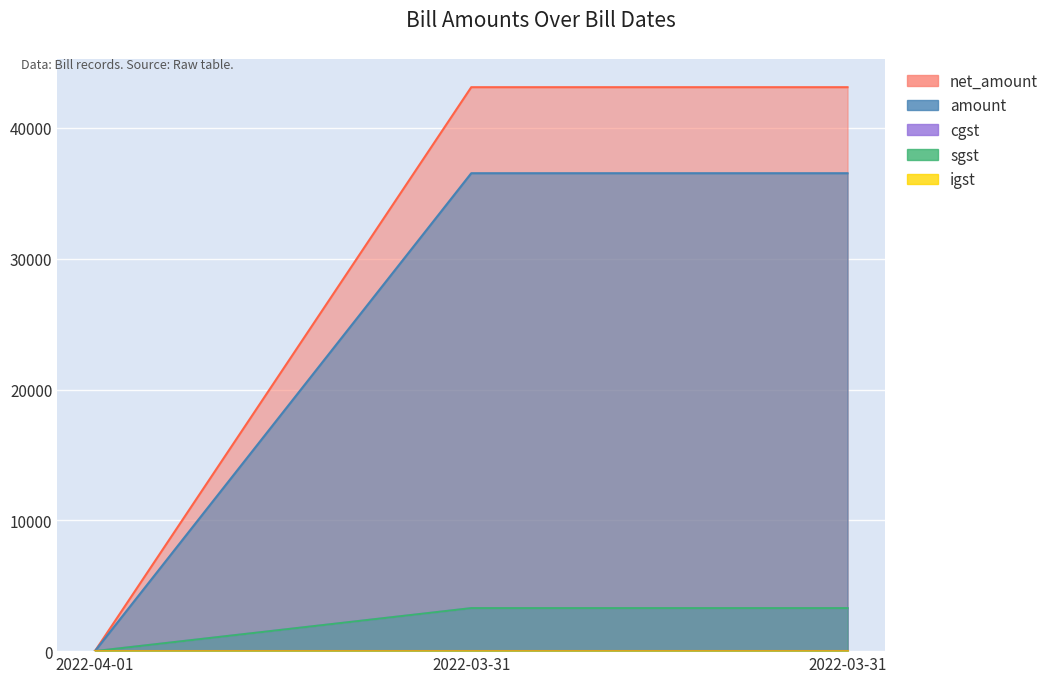

What is the spread (max minus min) of values at 2022-04-01?

11.0